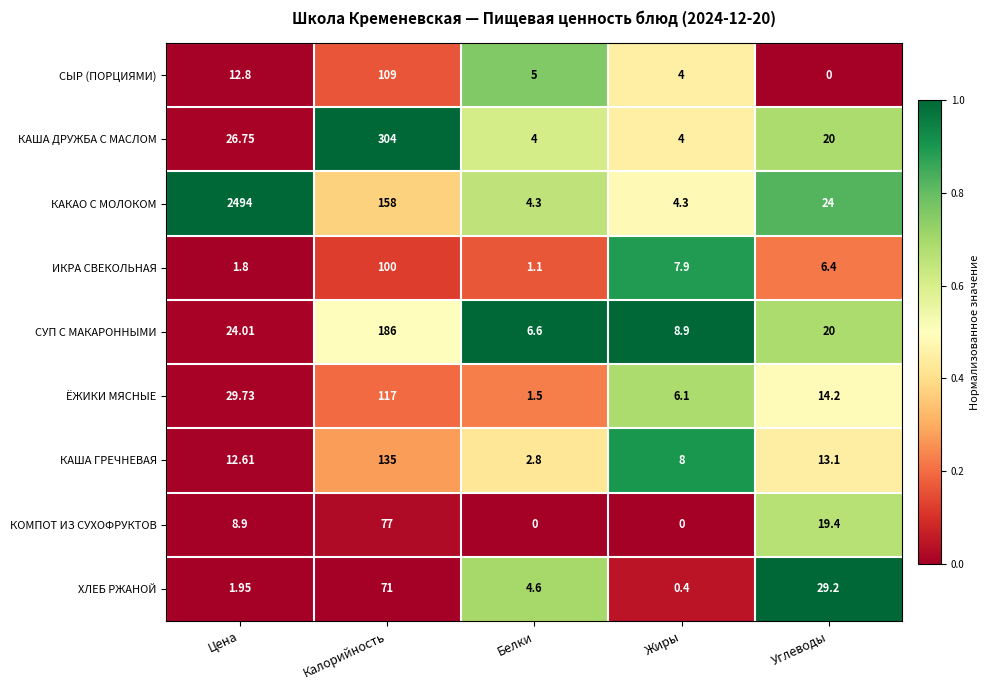

Which category has the lowest value in the КАША ГРЕЧНЕВАЯ series?

Белки